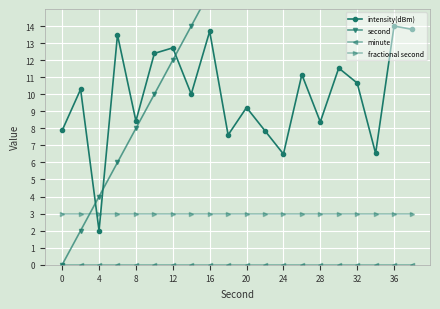

True or false: fractional second has a value of 1.4 at 16.

False